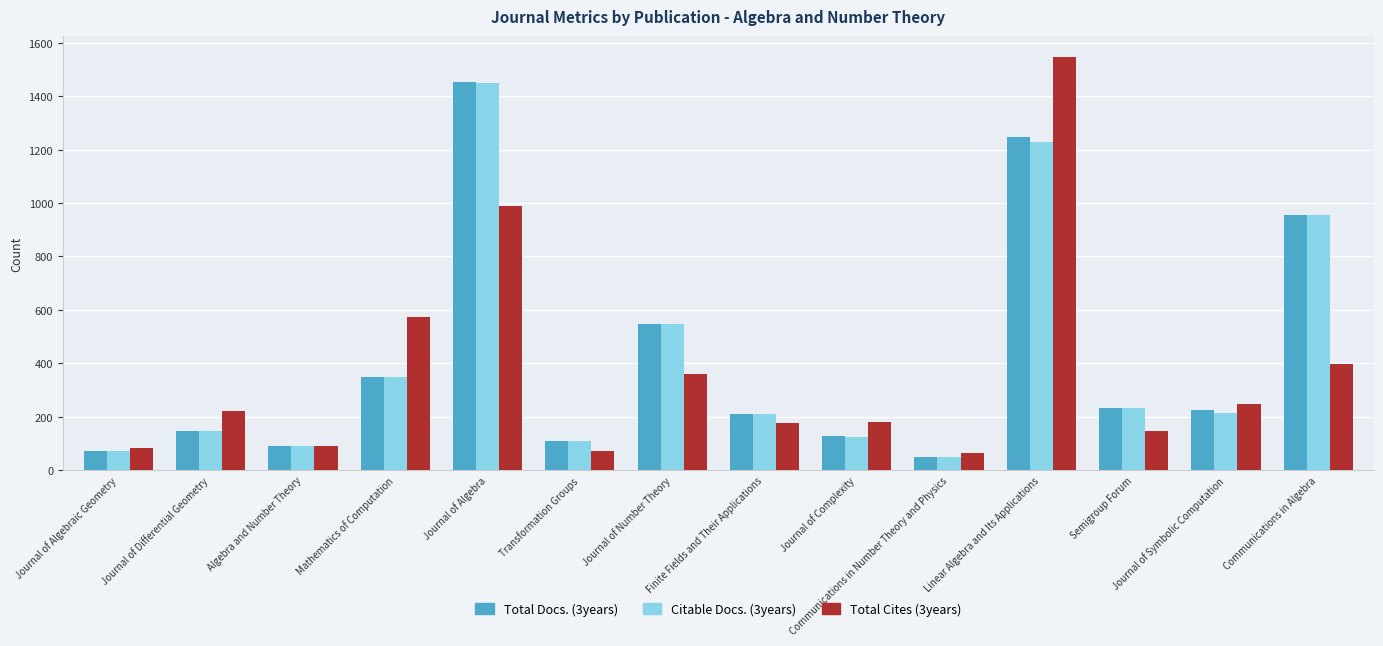

What is the maximum value shown in the chart?

1549